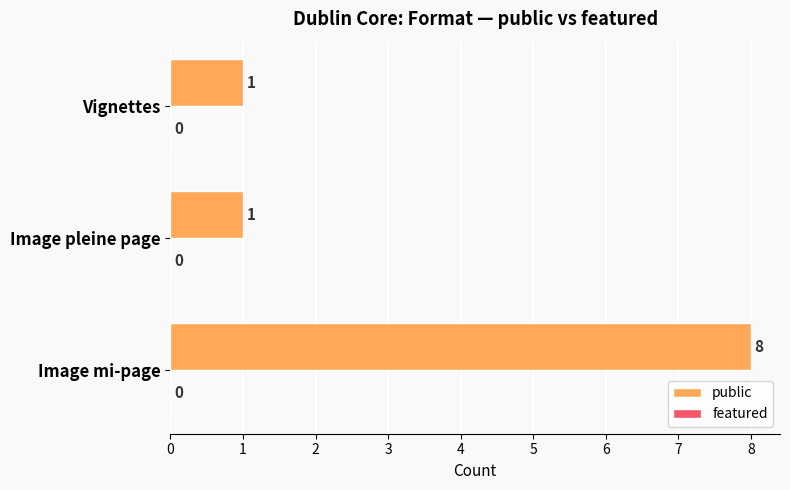

The chart shows a value of 4 at Image mi-page. True or false?

False